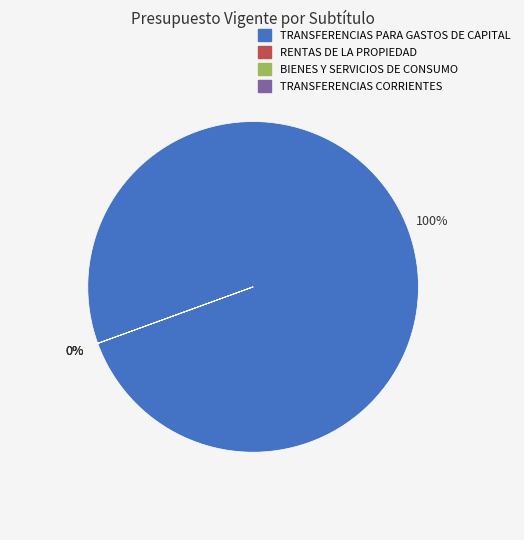

To the nearest percent, what is the average slice percentage?

25%